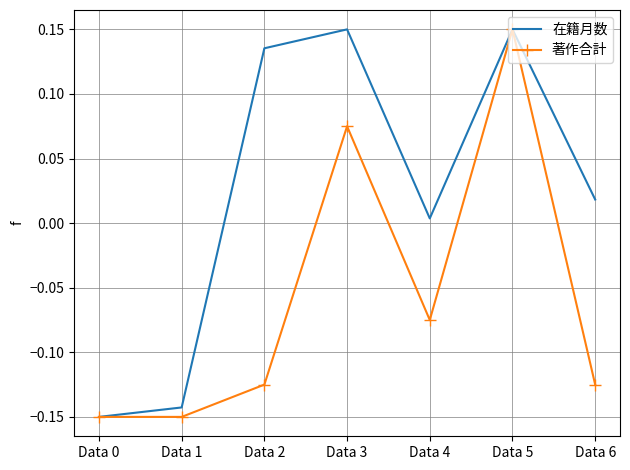

Where does the 在籍月数 series first go above 0?

Data 2